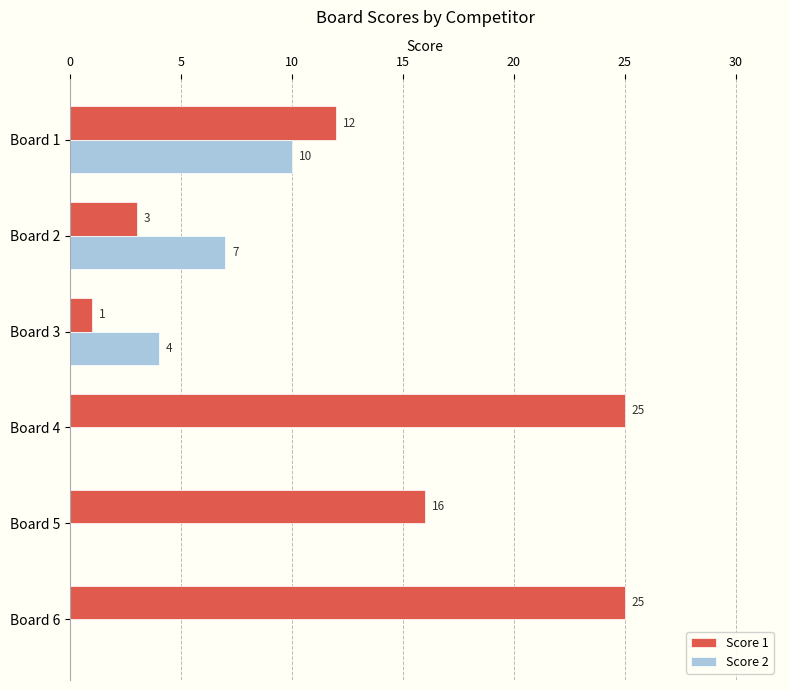

What is the sum of all Score 2 values?

21